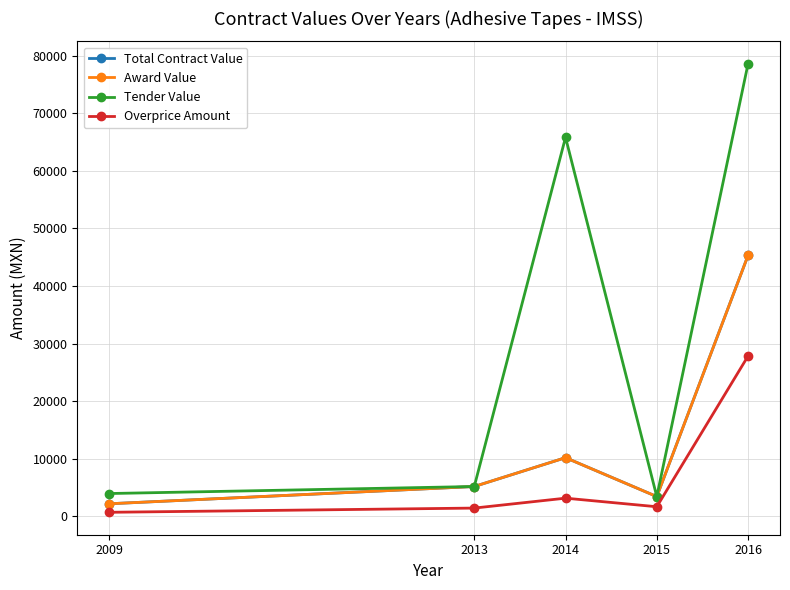

Does the chart have visible grid lines?

Yes